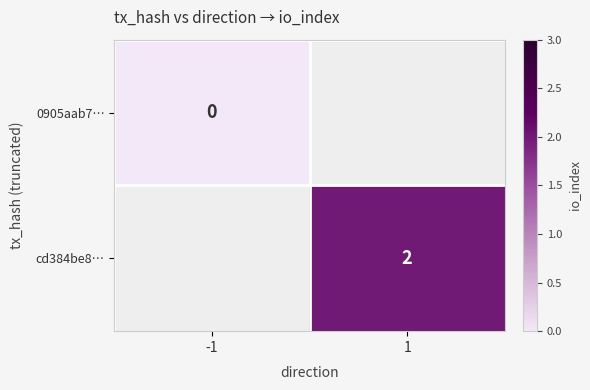

The cd384be8… series shows 2 at 1. True or false?

True